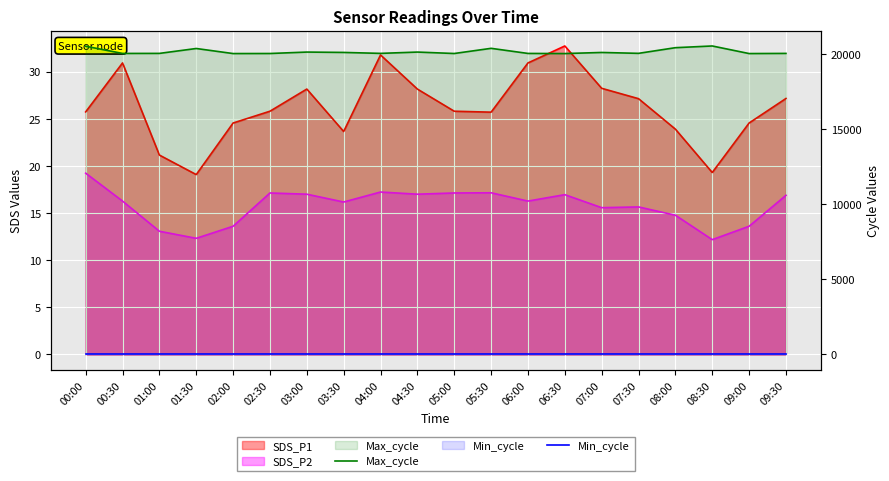

What is the greatest value displayed?

20545